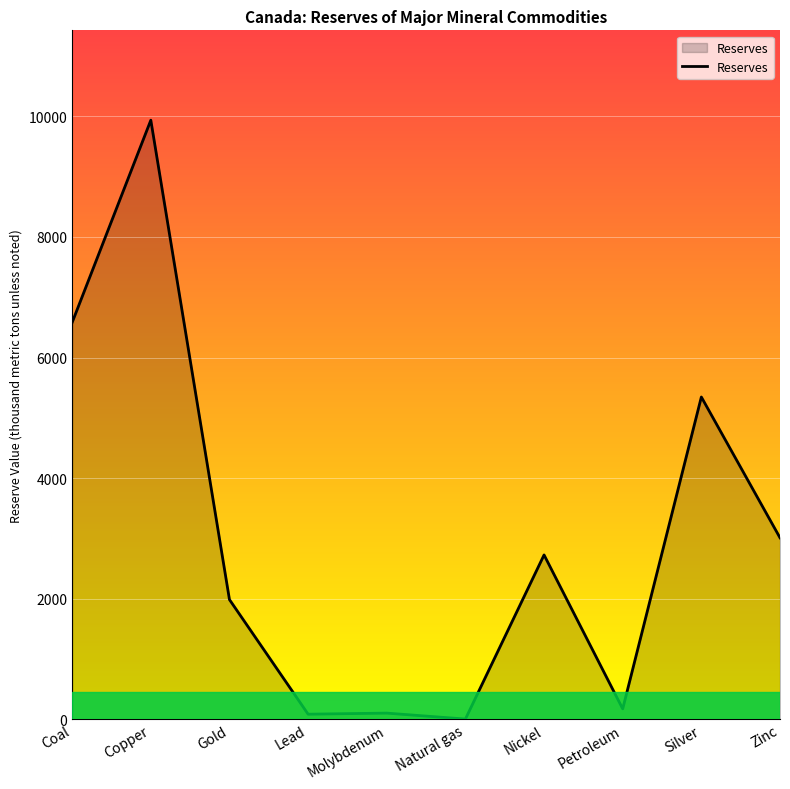

Which category has the highest value across all series?

Copper